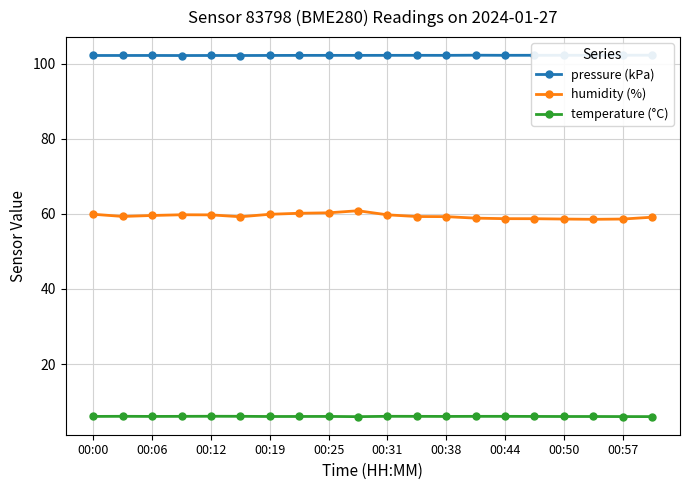

The value of temperature (°C) at 00:44 is 9.8. True or false?

False